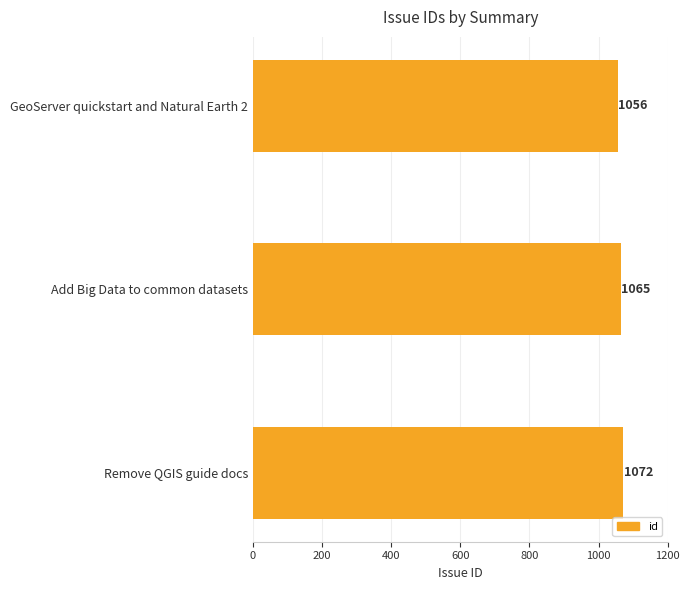

What is the change in value from GeoServer quickstart and Natural Earth 2 to Add Big Data to common datasets?

+9